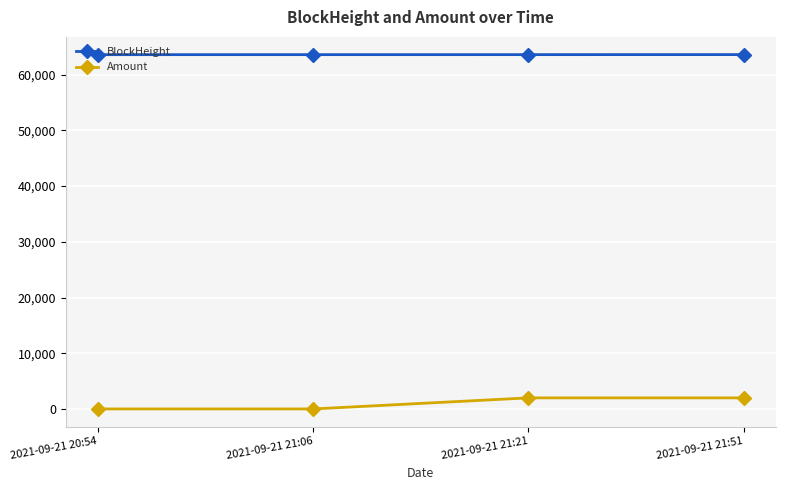

What value does the BlockHeight series have at 2021-09-21 21:51?

63587.0